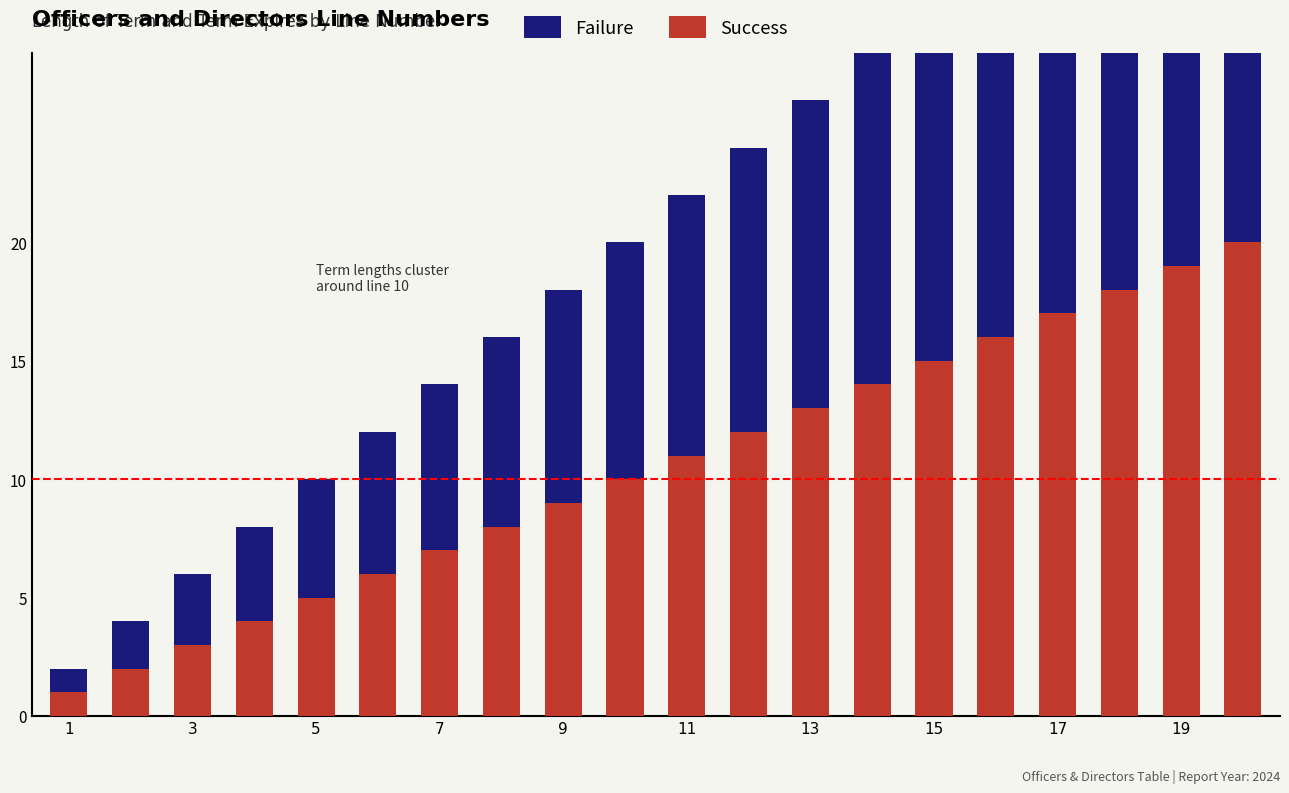

Between 3 and 7, which series saw the biggest shift?

Failure